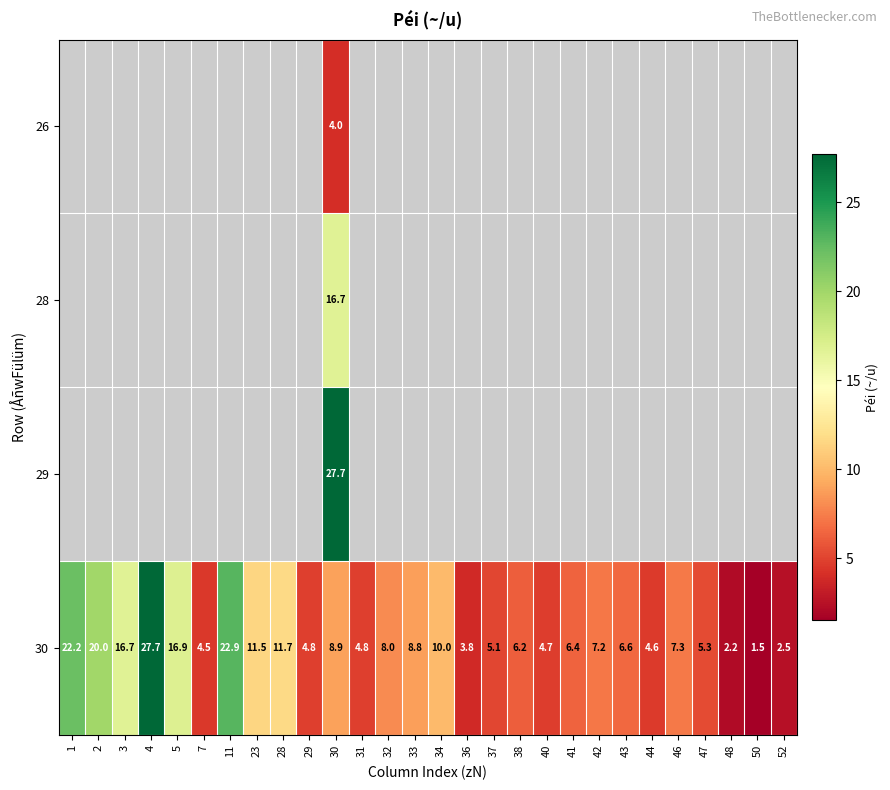

Is the value of row_0 at 44 greater than the value of row_2 at 37?

No